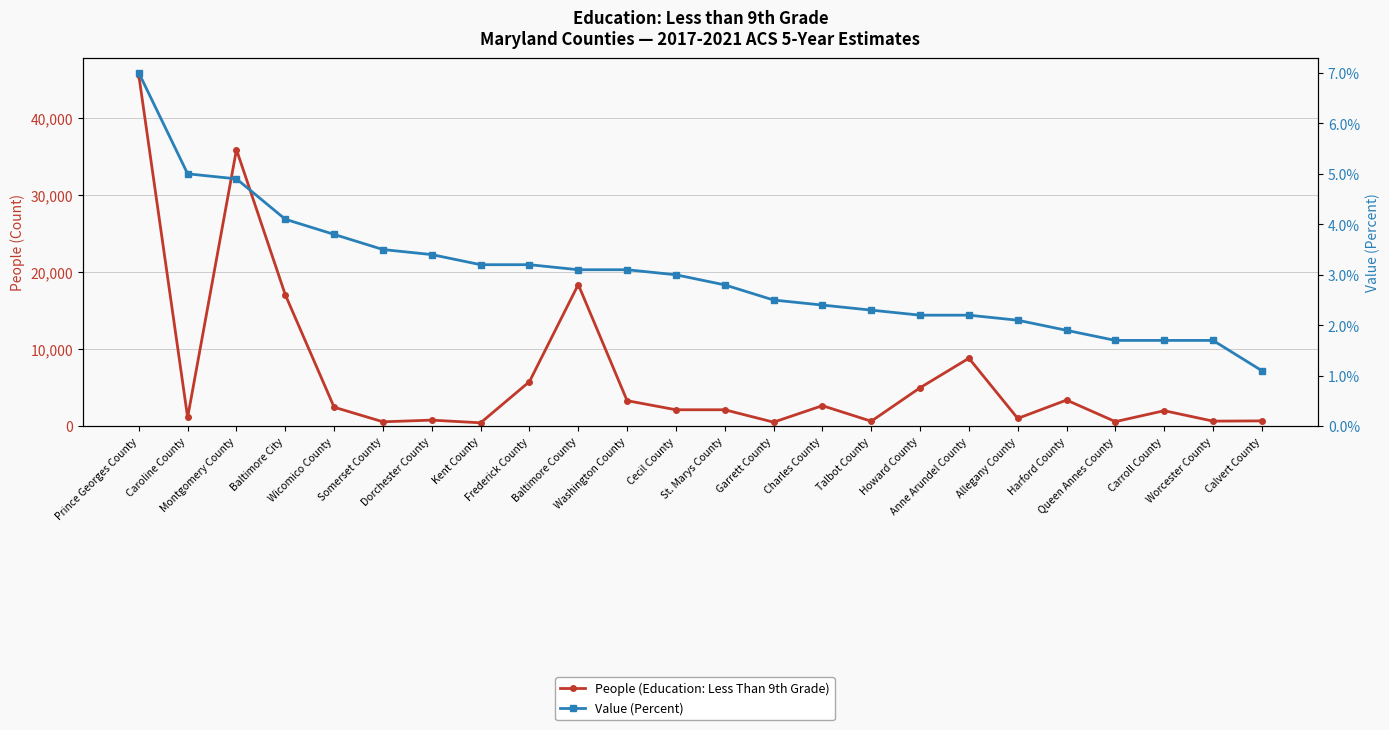

At which category does People (Education: Less Than 9th Grade) reach its first local peak?

Montgomery County